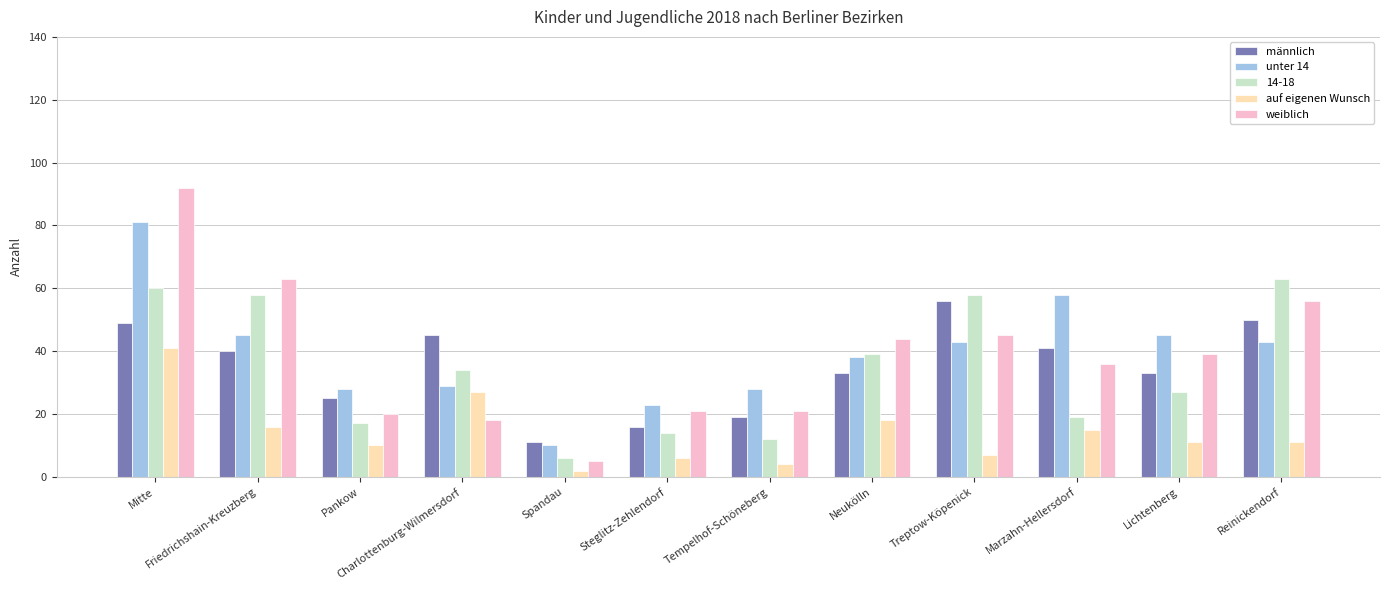

Which series has the largest range (max minus min)?

weiblich